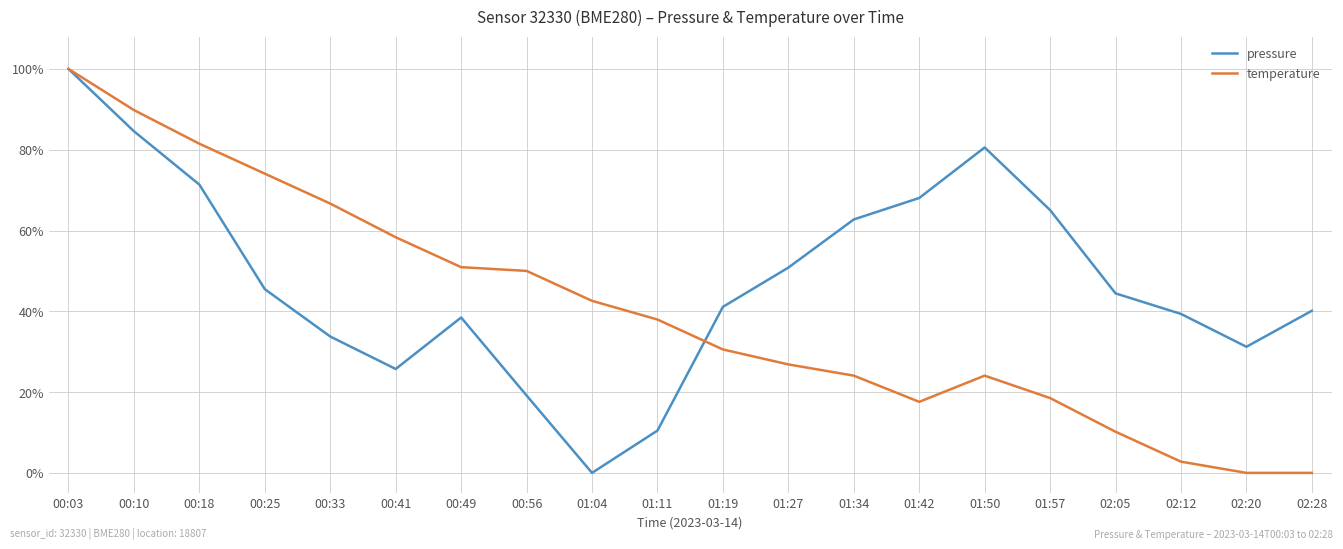

Reading left to right, transcribe all the data shown in this chart.

pressure: 100.0	84.6	71.4	45.5	33.8	25.7	38.5	19.2	0.0	10.5	41.1	50.8	62.7	68.0	80.6	65.1	44.4	39.3	31.2	40.1
temperature: 100.0	89.8	81.5	74.1	66.7	58.3	50.9	50.0	42.6	38.0	30.6	26.9	24.1	17.6	24.1	18.5	10.2	2.8	0.0	0.0